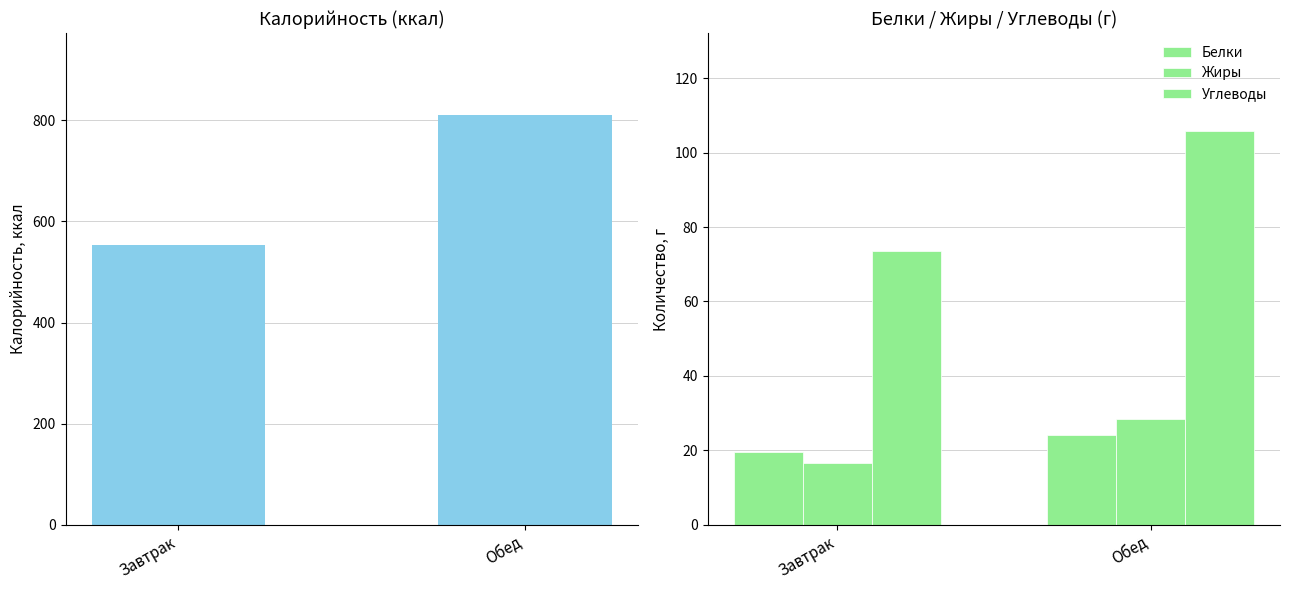

Which label corresponds to the largest value in the chart?

Обед